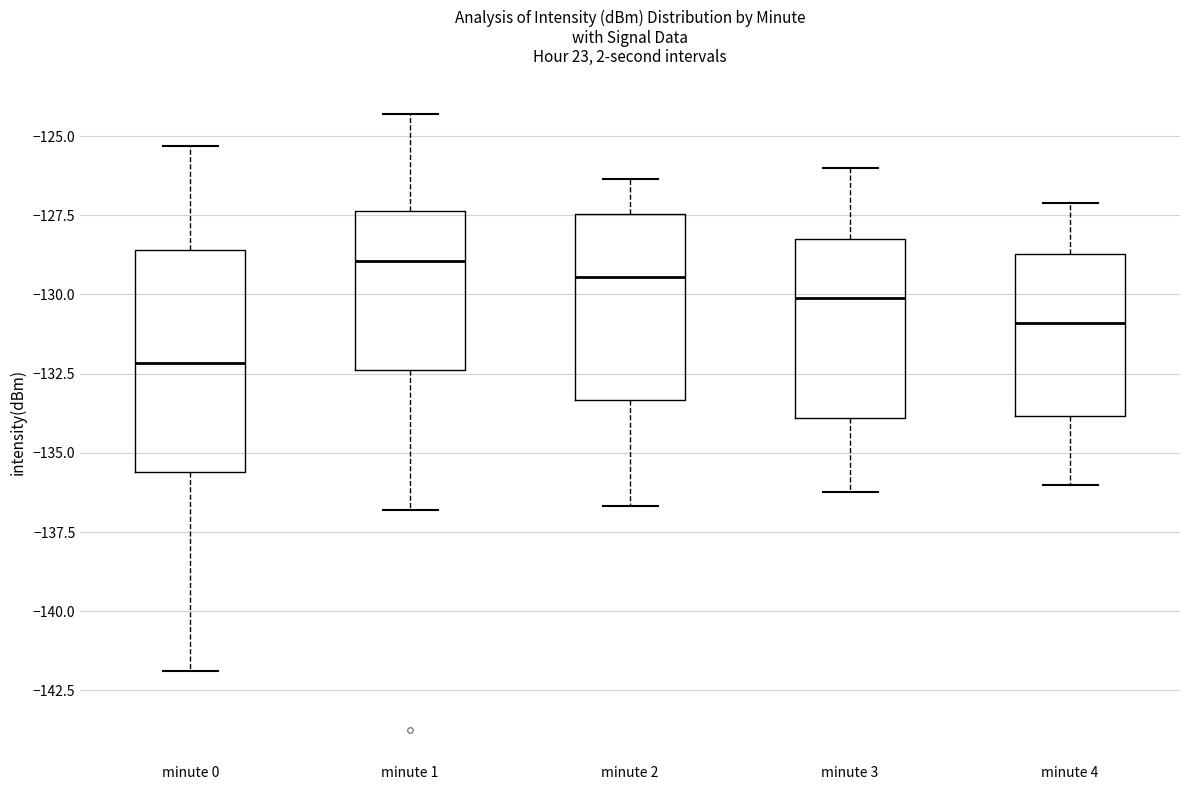

Which box is the tallest, from its lower edge to its upper edge?

minute 0